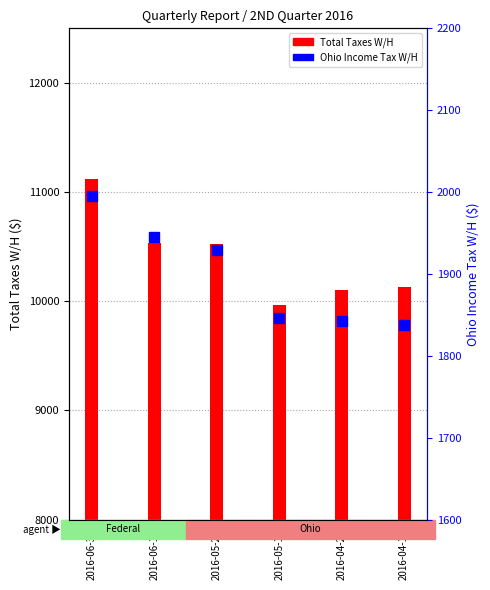

Is it true that Ohio Income Tax W/H equals 3390.3 at 2016-06-15?

False